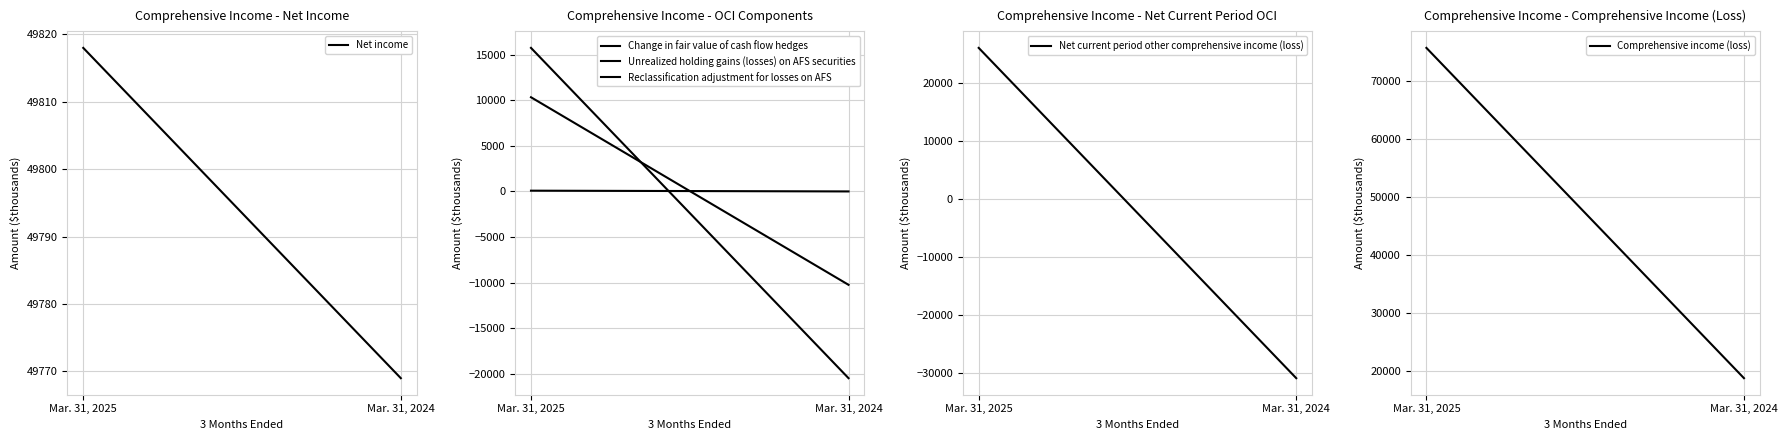

At Mar. 31, 2025, list the series in order from largest to smallest.

Comprehensive income (loss), Net income, Net current period other comprehensive income (loss), Unrealized holding gains (losses) on AFS securities, Change in fair value of cash flow hedges, Reclassification adjustment for losses on AFS